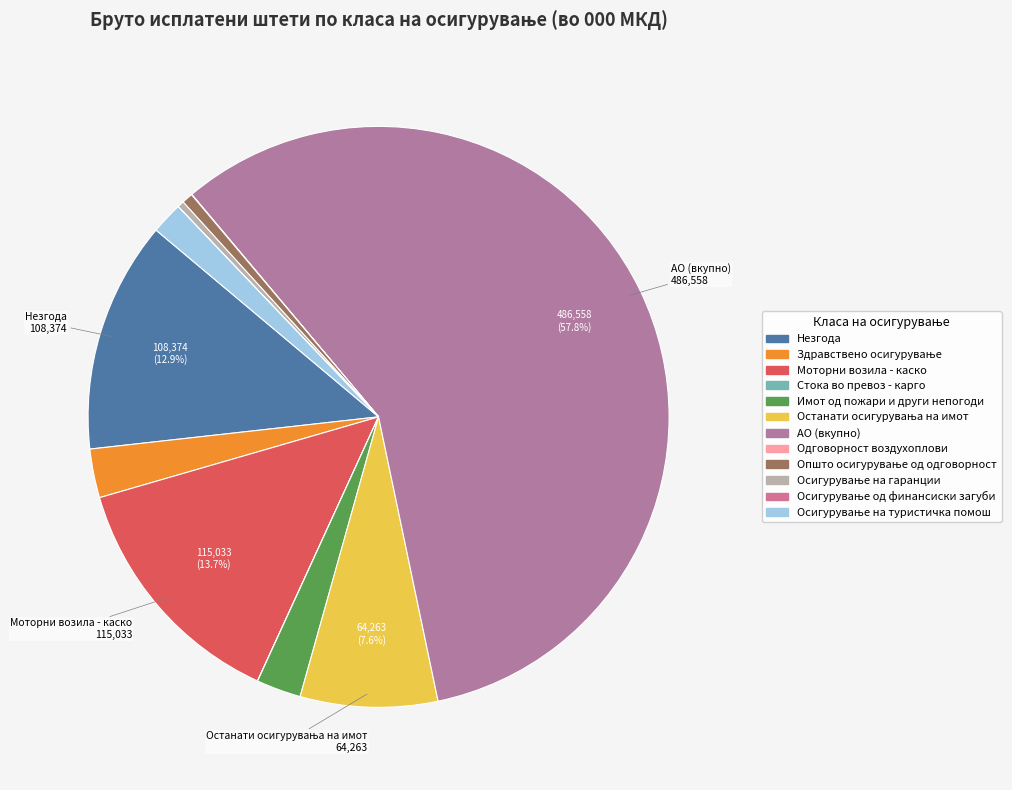

Count the number of slices in the pie.

12